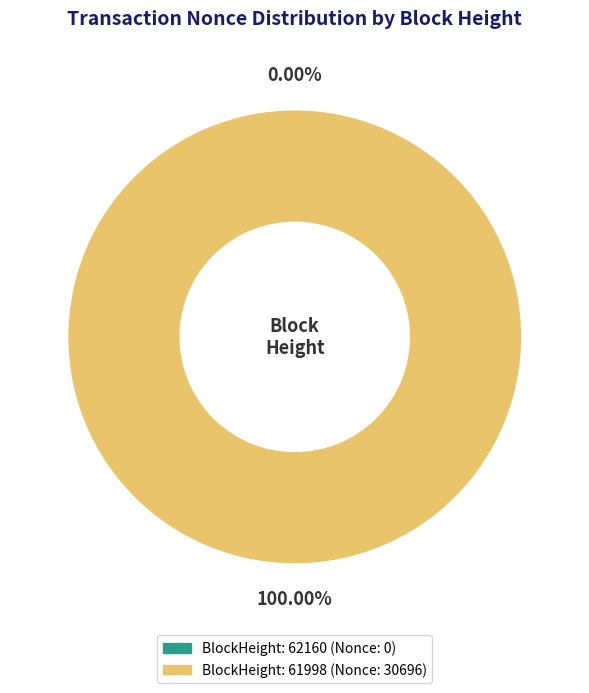

To the nearest percent, what is the average slice percentage?

50%